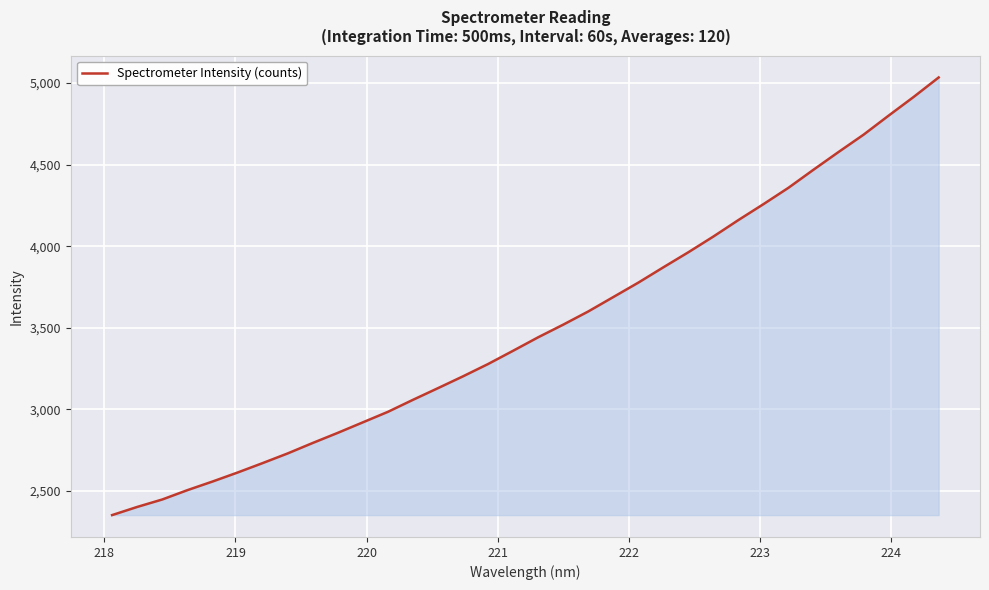

What is the difference between the maximum and minimum values?

2682.1